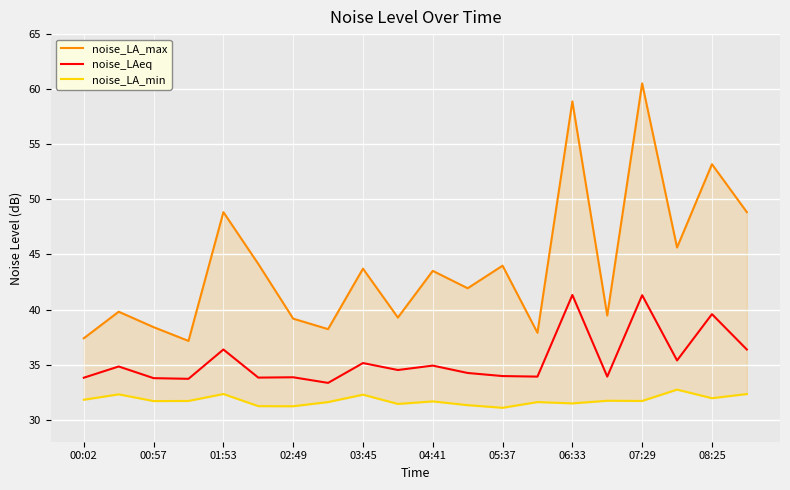

True or false: noise_LA_min and noise_LAeq intersect in this chart.

False